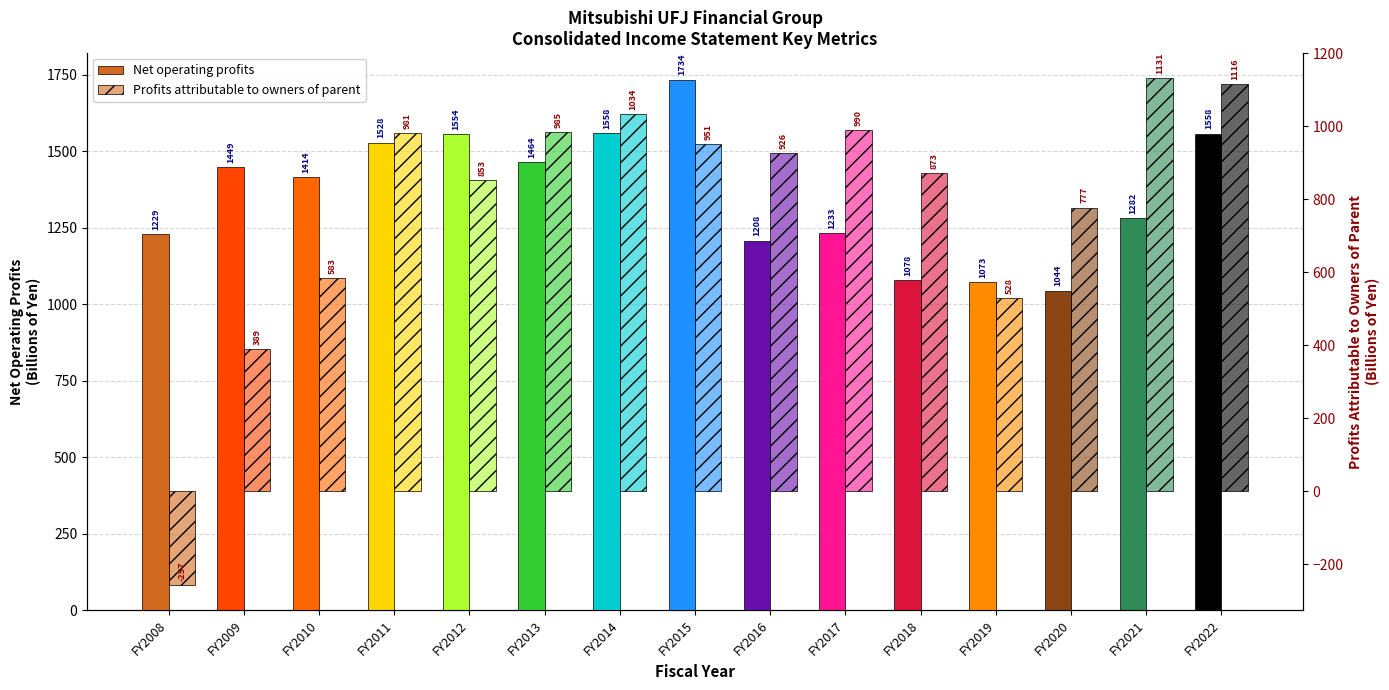

At which label is Net operating profits closest to 1389?

FY2010